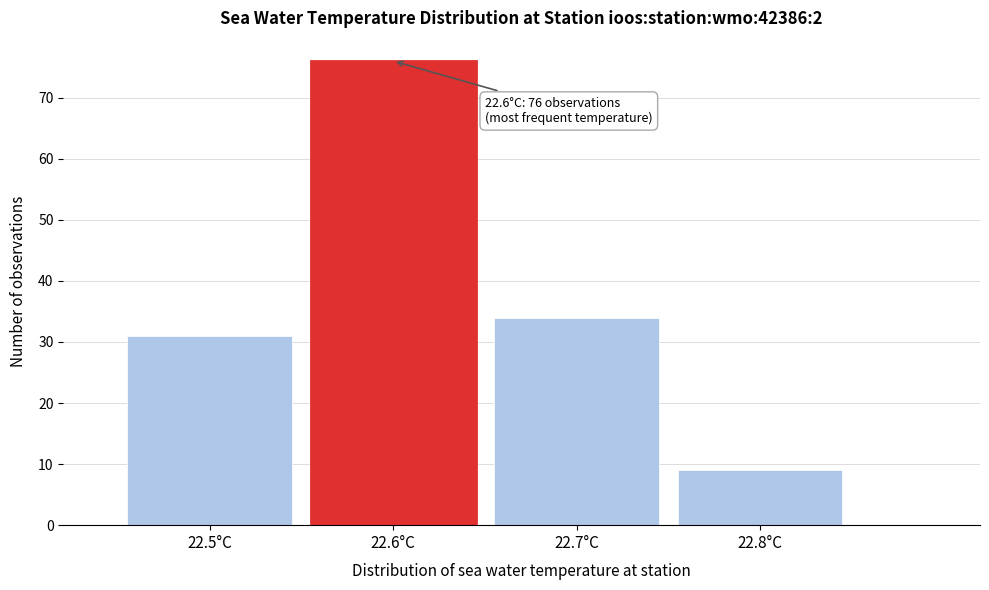

Which range on the x-axis has the tallest bar?

22.55 to 22.65